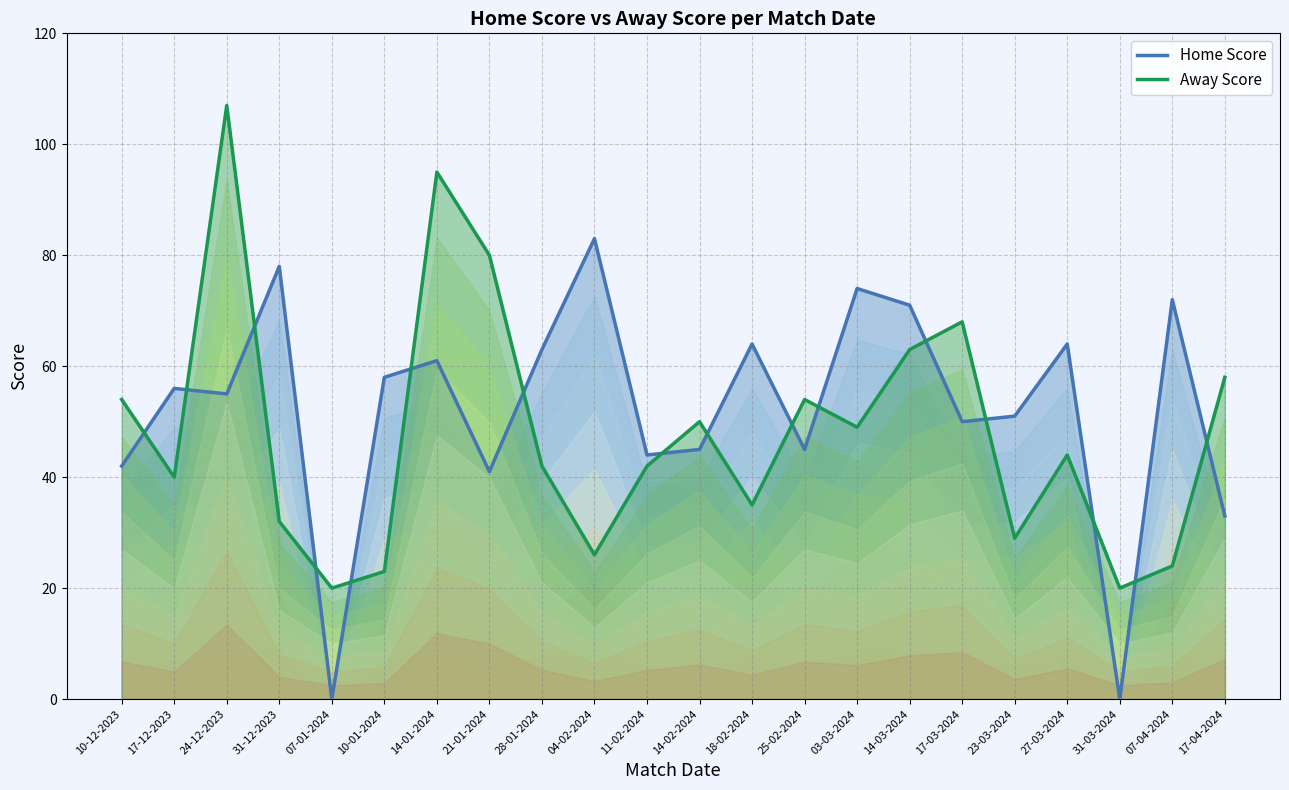

Does the chart display data point markers on the line(s)?

No